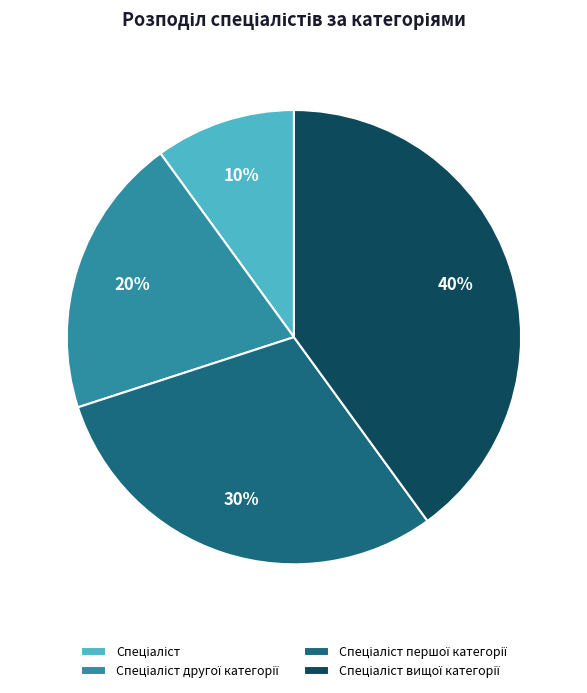

To the nearest percent, what is the difference between the largest and smallest slice percentages?

30%